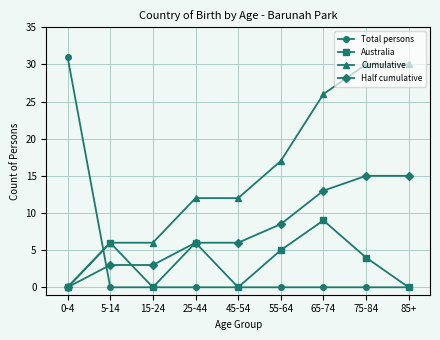

Reading left to right, list all the values displayed in this chart.

Total persons: 31.0	0.0	0.0	0.0	0.0	0.0	0.0	0.0	0.0
Australia: 0.0	6.0	0.0	6.0	0.0	5.0	9.0	4.0	0.0
Cumulative: 0.0	6.0	6.0	12.0	12.0	17.0	26.0	30.0	30.0
Half cumulative: 0.0	3.0	3.0	6.0	6.0	8.5	13.0	15.0	15.0